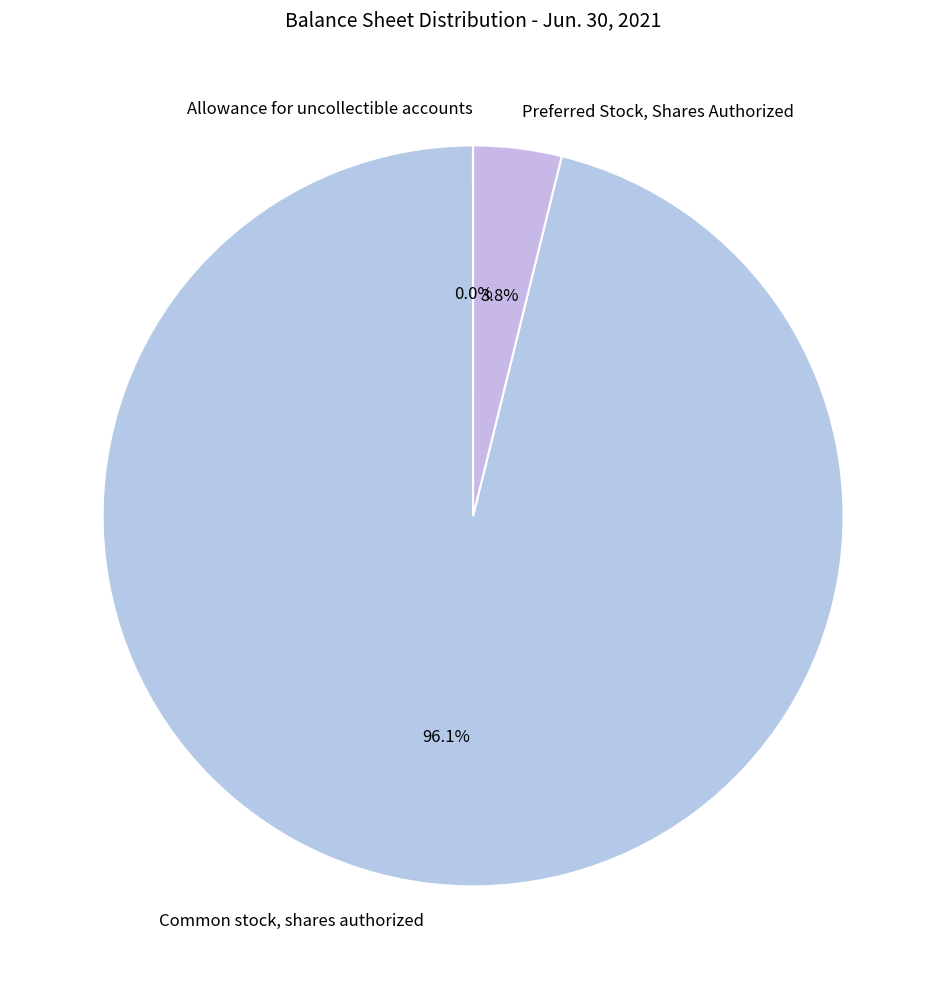

How much of the chart is everything except Preferred Stock, Shares Authorized?

96.2%